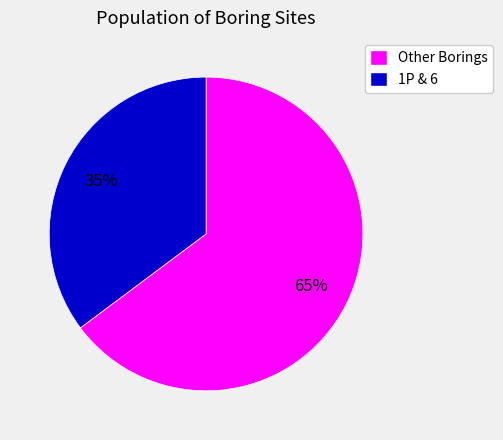

Between 1P & 6 and Other Borings, which is larger?

Other Borings